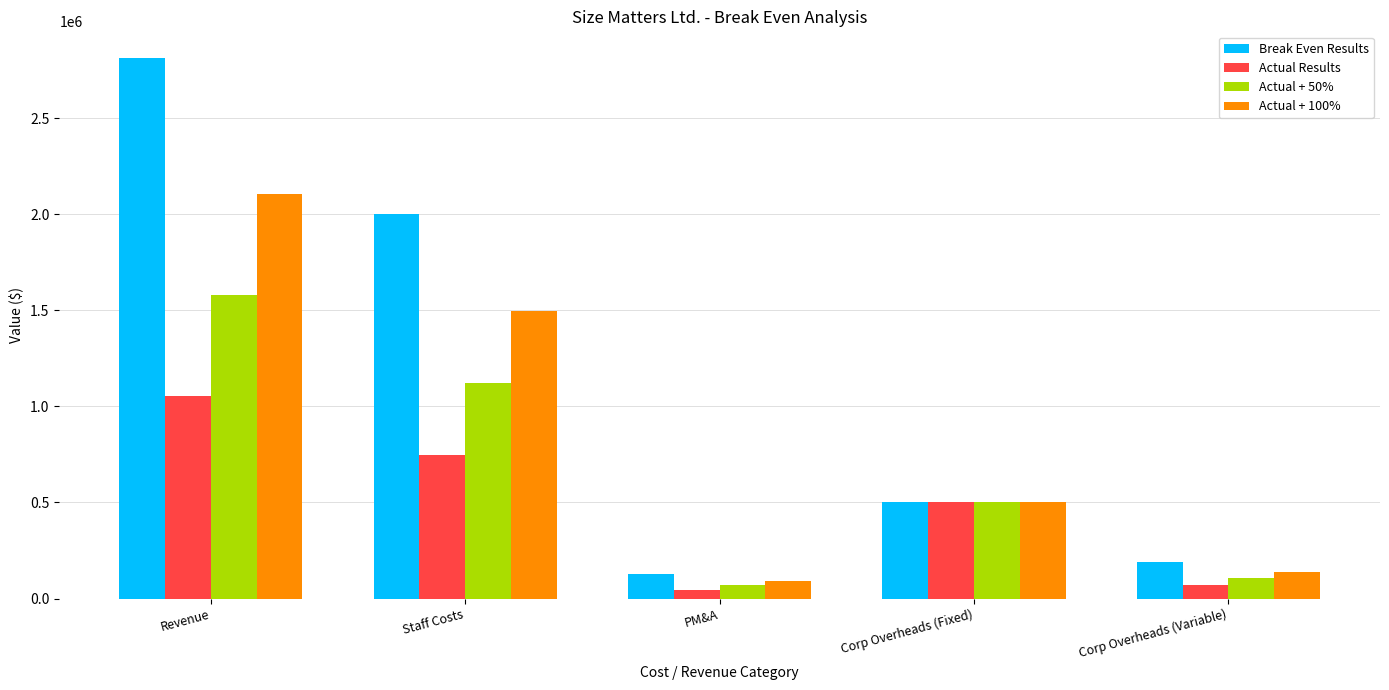

What is the label of the 3rd bar from the right?

PM&A